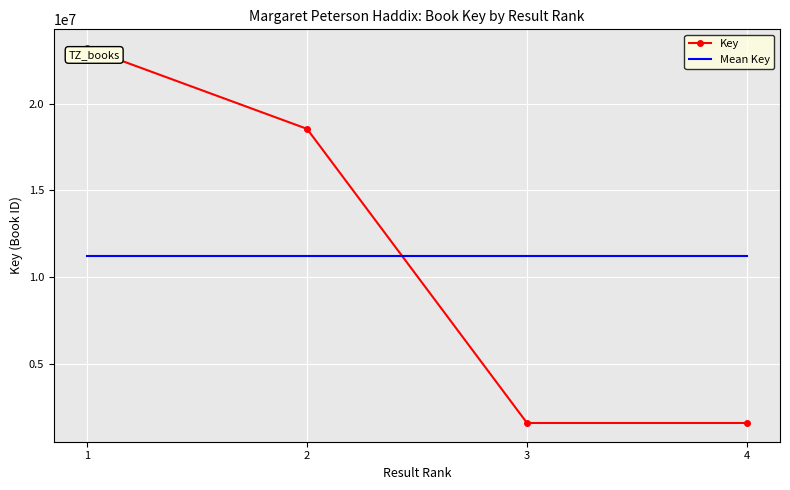

What is the average value of the Mean Key series?

11244455.8